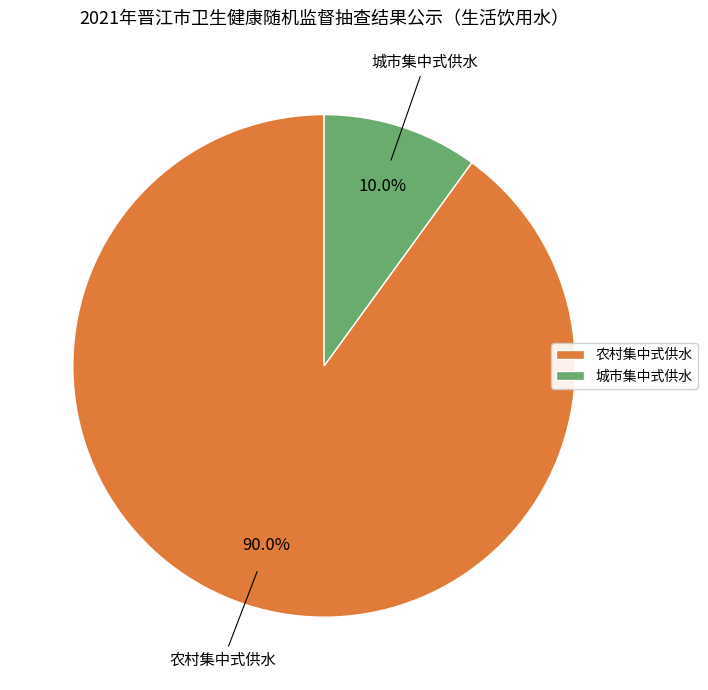

To the nearest percent, what percentage of the pie is 农村集中式供水?

90%